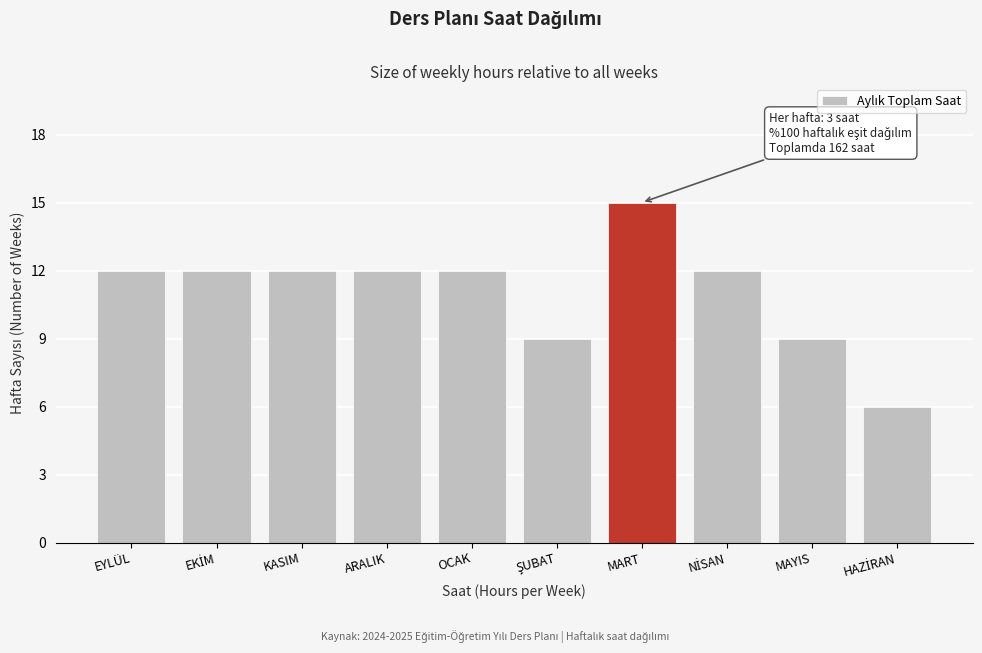

Reading left to right, transcribe all the data shown in this chart.

12	12	12	12	12	9	15	12	9	6